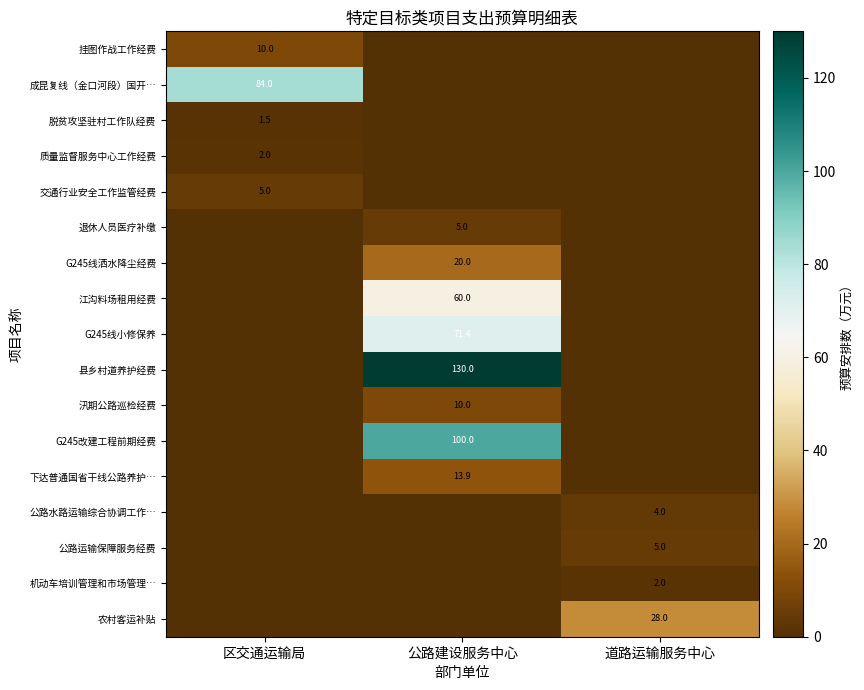

What is the difference between the highest and lowest values at 区交通运输局?

84.0